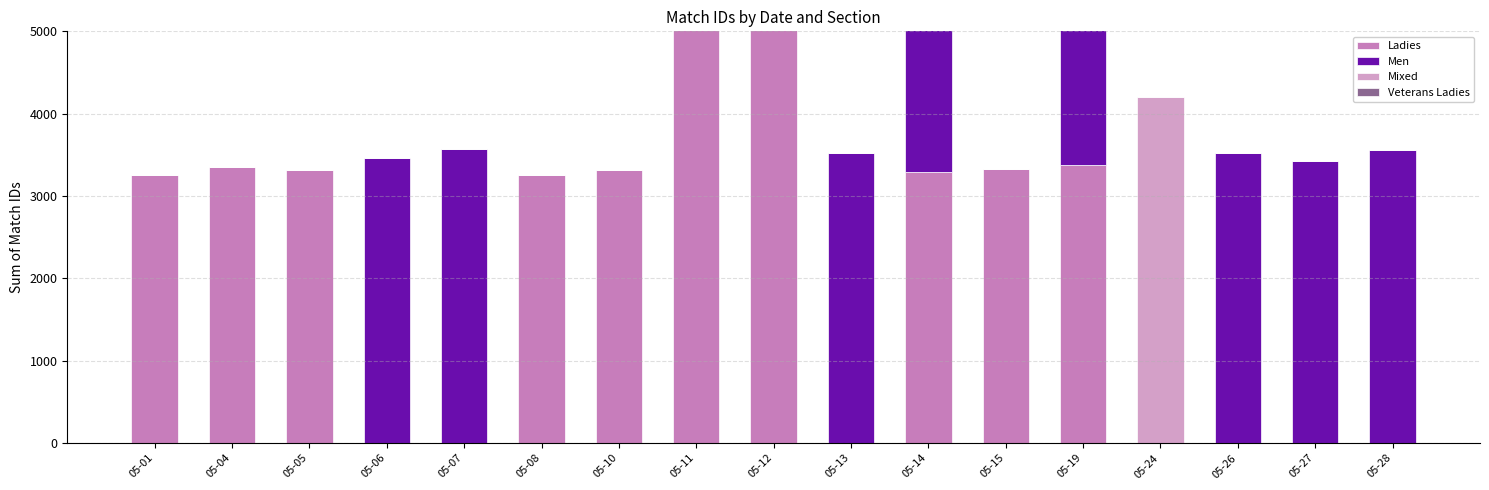

What is the sum of all Ladies values?

39816